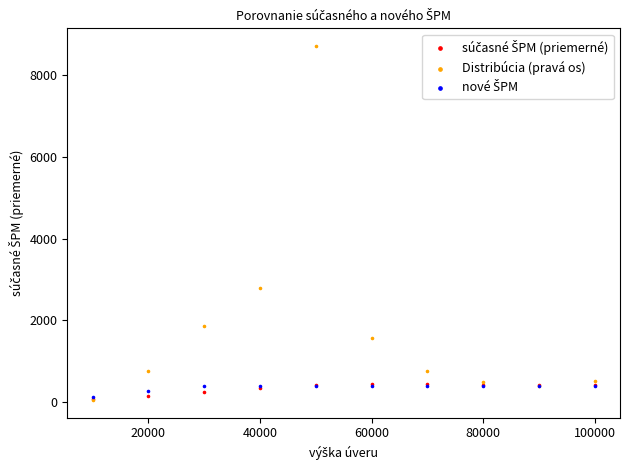

Across all series, what Y value is closest to 4380?

2790.0